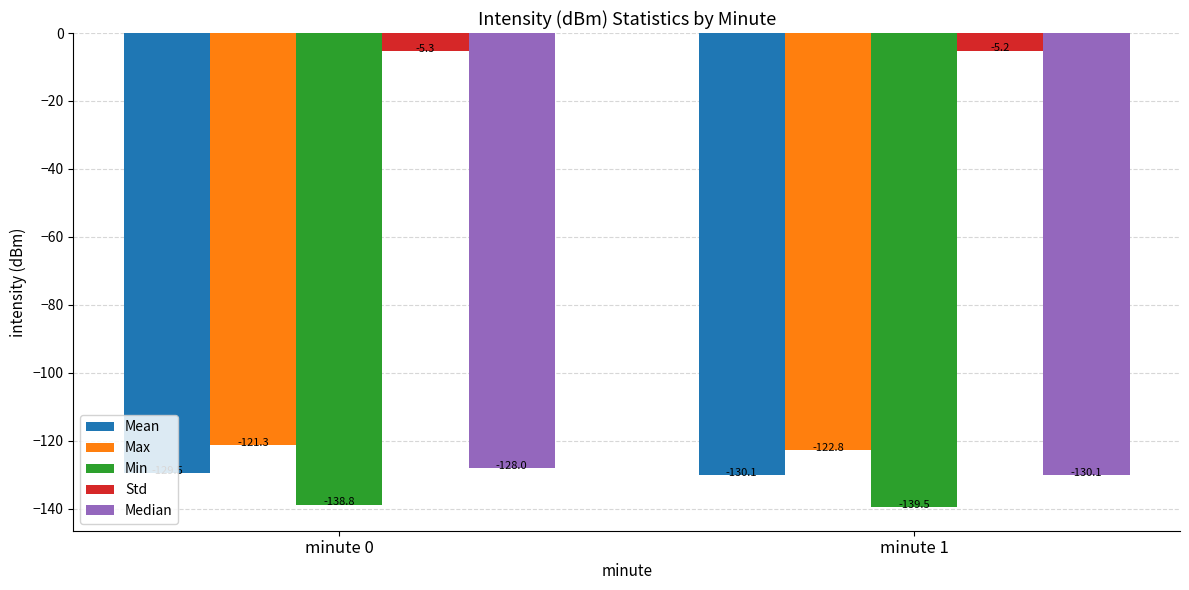

List the labels in order of Std value, largest first.

minute 1, minute 0